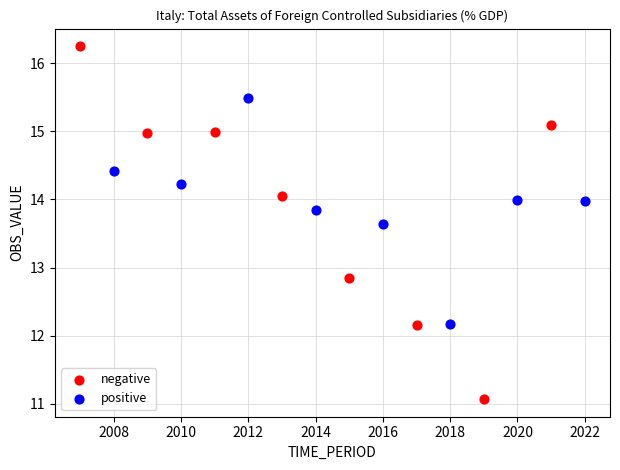

Which series reaches the minimum Y coordinate?

negative